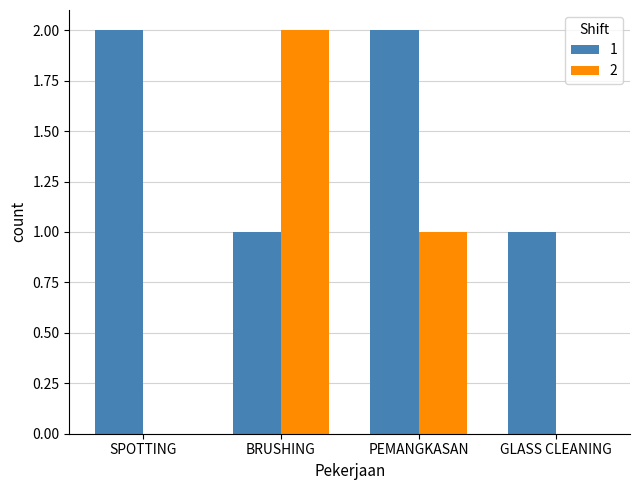

Which category has the highest value in the 2 series?

BRUSHING